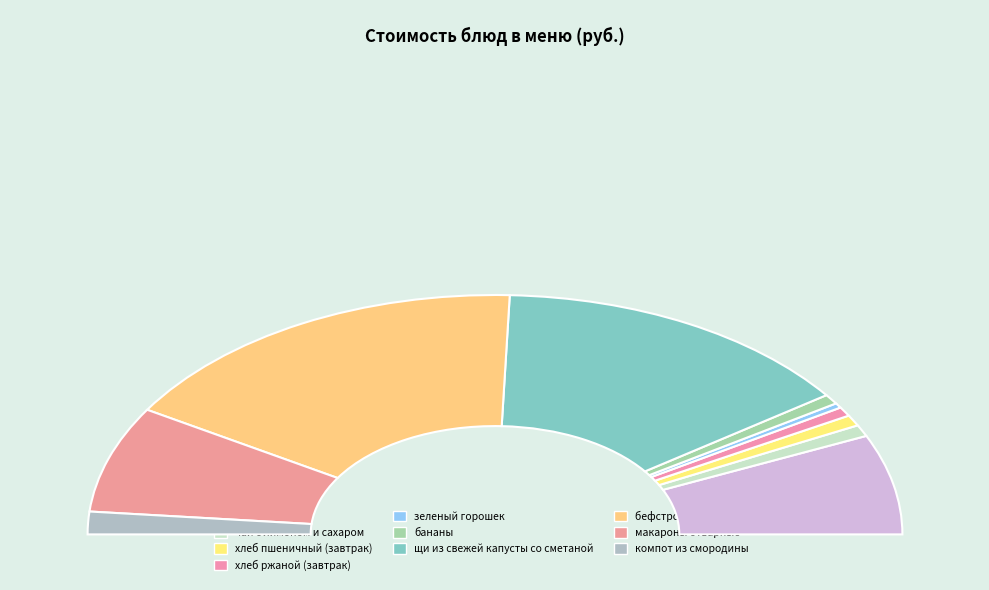

How much of the chart is everything except омлет?

86.5%